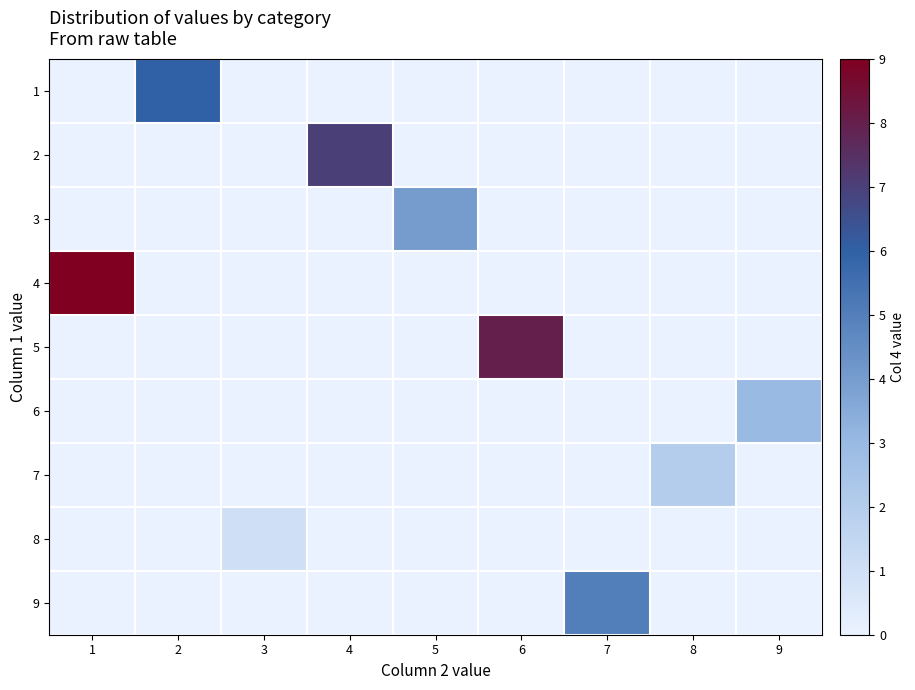

Reading right to left, list all the values displayed in this chart.

1: 9=0	8=0	7=0	6=0	5=0	4=0	3=0	2=6	1=0
2: 9=0	8=0	7=0	6=0	5=0	4=7	3=0	2=0	1=0
3: 9=0	8=0	7=0	6=0	5=4	4=0	3=0	2=0	1=0
4: 9=0	8=0	7=0	6=0	5=0	4=0	3=0	2=0	1=9
5: 9=0	8=0	7=0	6=8	5=0	4=0	3=0	2=0	1=0
6: 9=3	8=0	7=0	6=0	5=0	4=0	3=0	2=0	1=0
7: 9=0	8=2	7=0	6=0	5=0	4=0	3=0	2=0	1=0
8: 9=0	8=0	7=0	6=0	5=0	4=0	3=1	2=0	1=0
9: 9=0	8=0	7=5	6=0	5=0	4=0	3=0	2=0	1=0